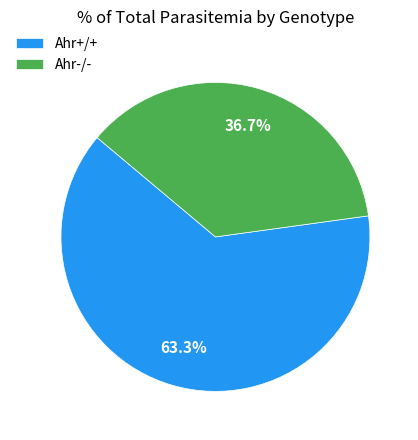

Rank the categories by value from lowest to highest.

Ahr-/-, Ahr+/+